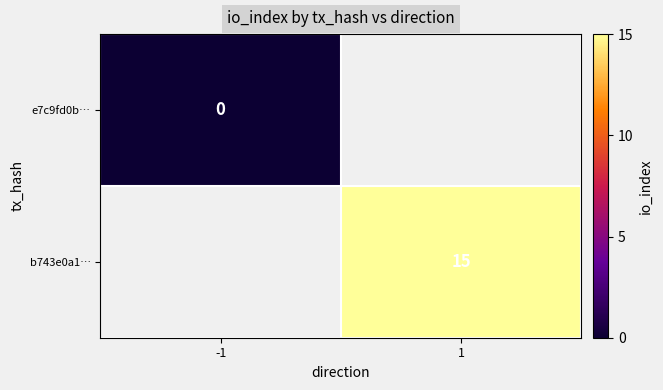

Is it true that b743e0a1… equals 15 at 1?

True